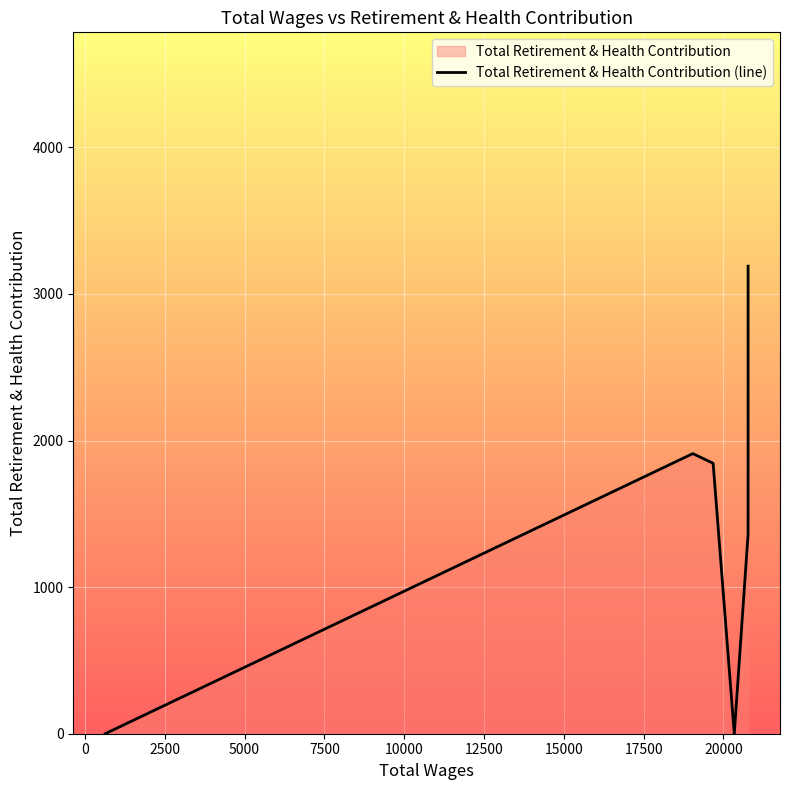

What is the greatest value displayed?

3190